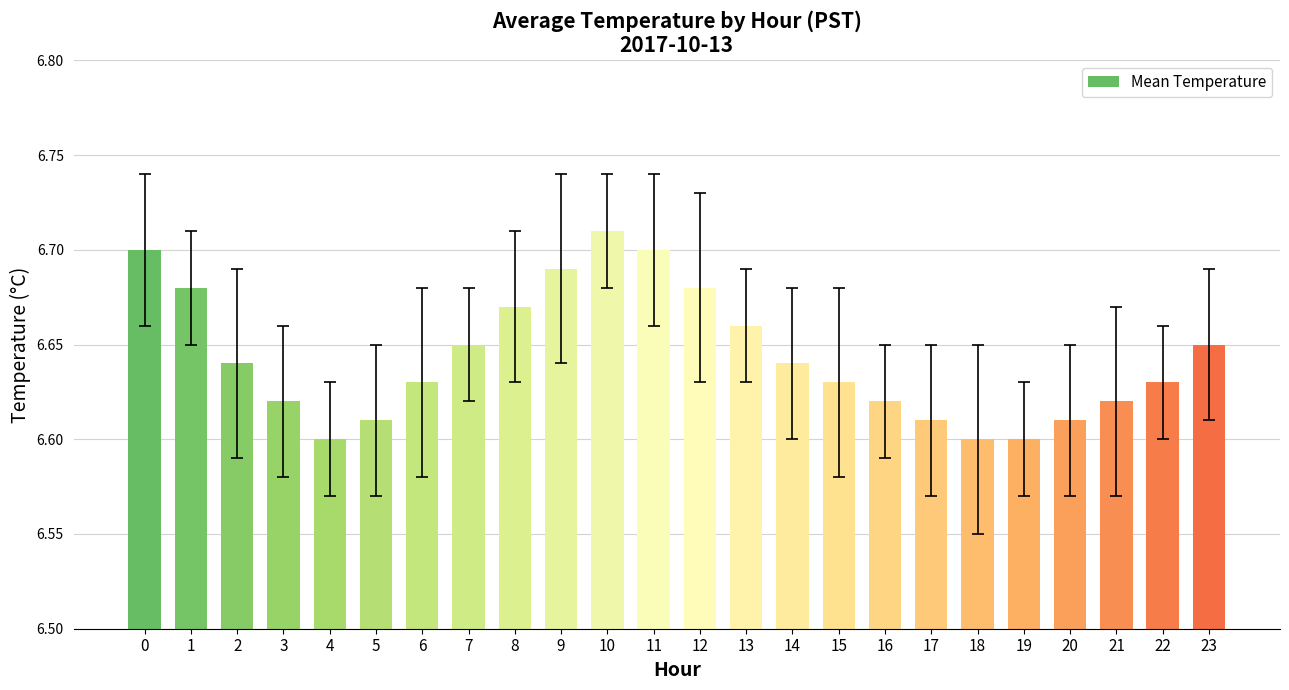

What is the sum of the values at 9 and 10?

13.4